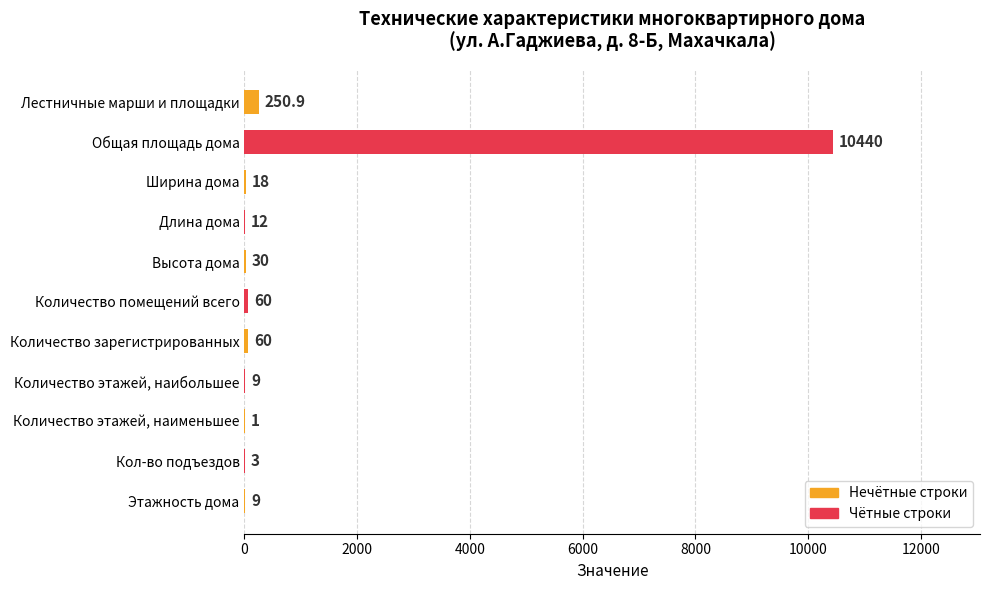

Approximately how many times larger is the value at Высота дома compared to Количество этажей, наибольшее?

3.3